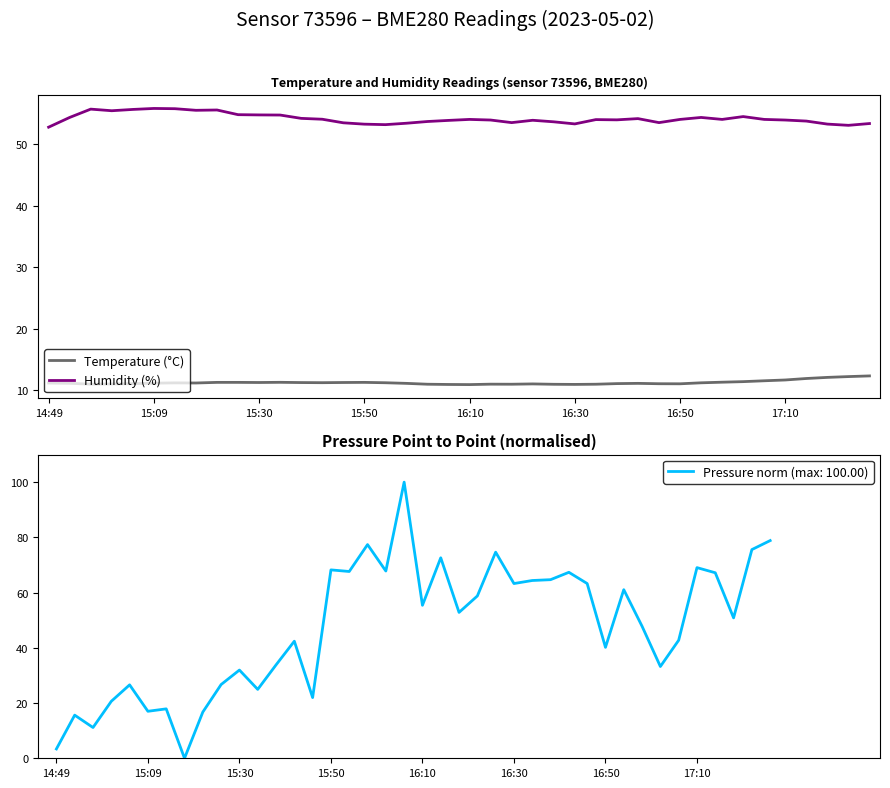

Does the chart display data point markers on the line(s)?

No